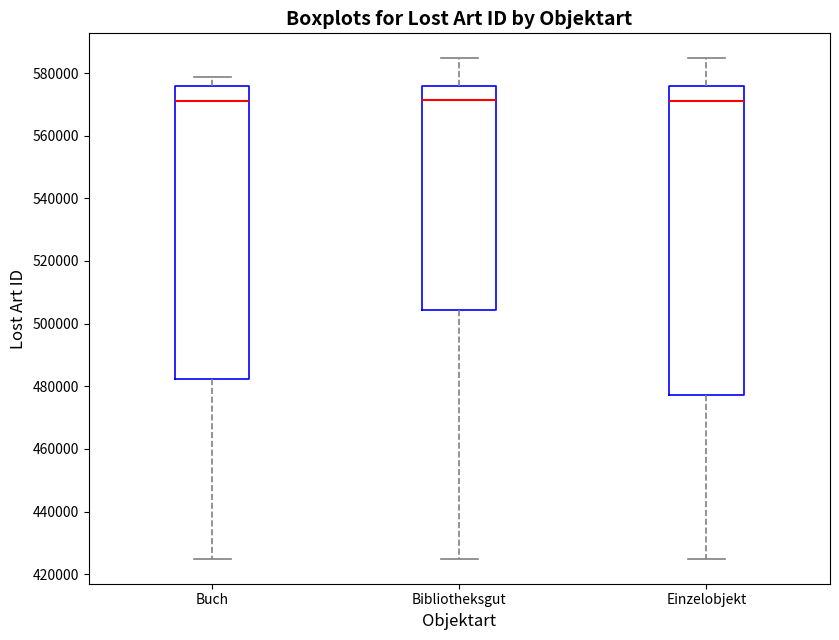

Reading left to right, transcribe this box plot: for each box, give where its median line is, the range the box spans, and where its two whiskers end, as read against the y-axis. The values are not printed on the chart, so give them approximately, as read against the axis.

Buch: median 572000, box 482000 to 576000, whiskers 424000 to 578000
Bibliotheksgut: median 572000, box 504000 to 576000, whiskers 424000 to 584000
Einzelobjekt: median 572000, box 478000 to 576000, whiskers 424000 to 584000